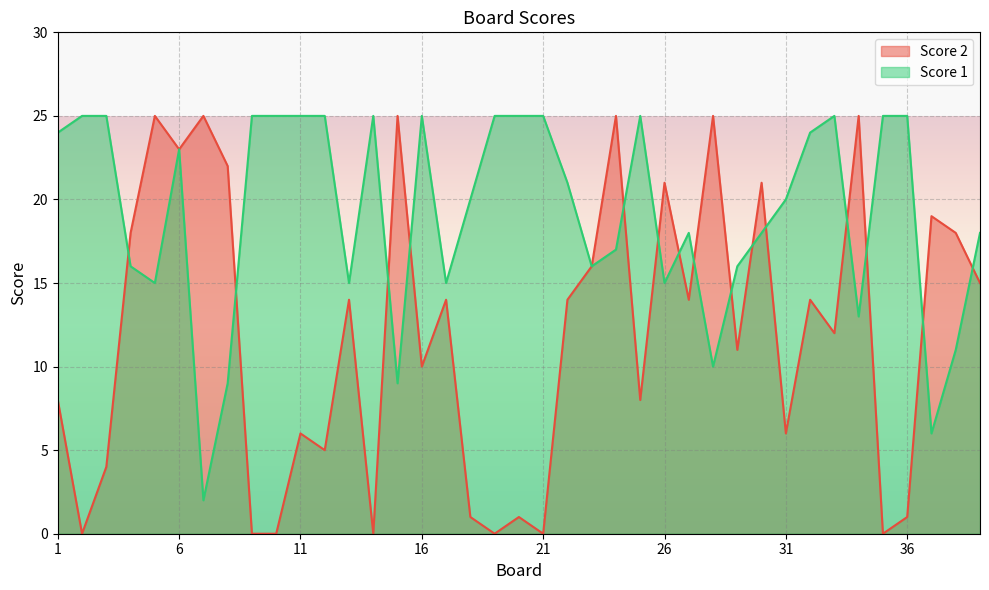

At how many categories does at least one series exceed 0?

39